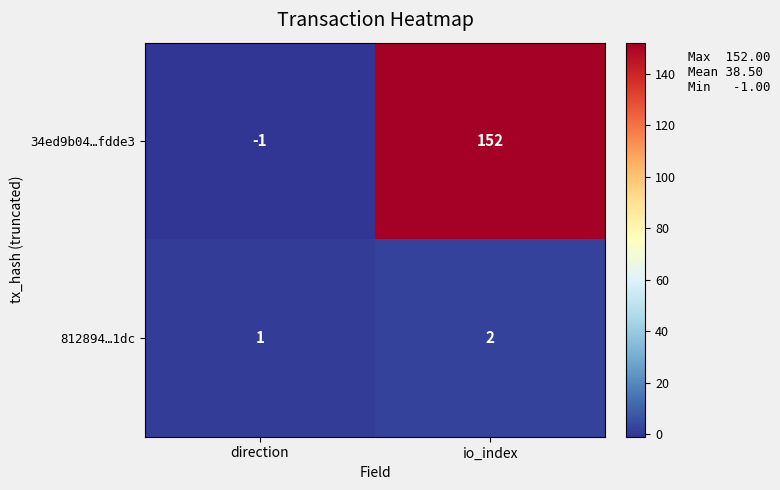

The value of 812894…1dc at io_index is 1. True or false?

False